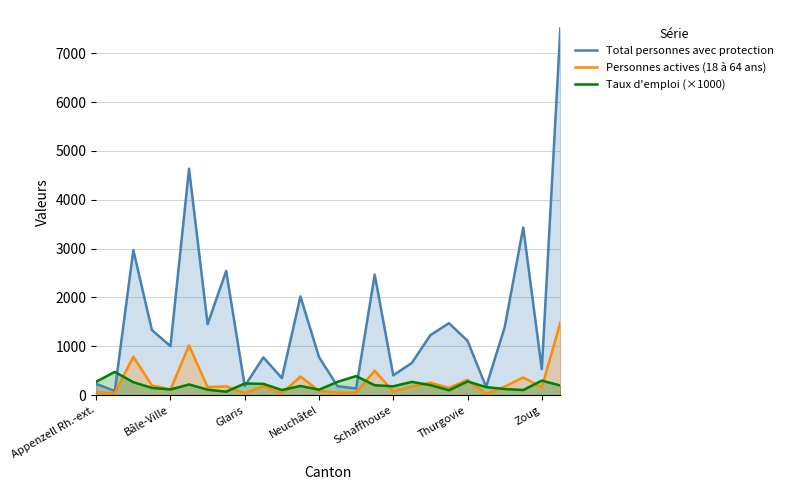

Which series has the largest total across all categories?

Total personnes avec protection